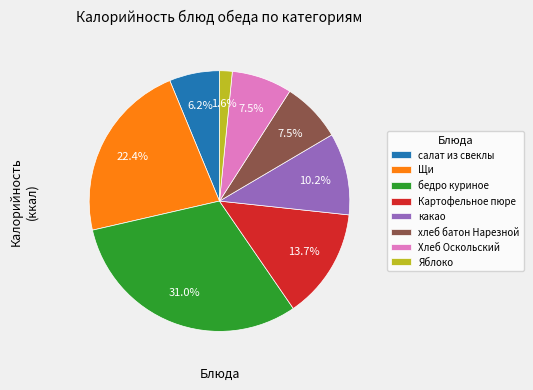

Which category has the smallest portion of the pie?

Яблоко